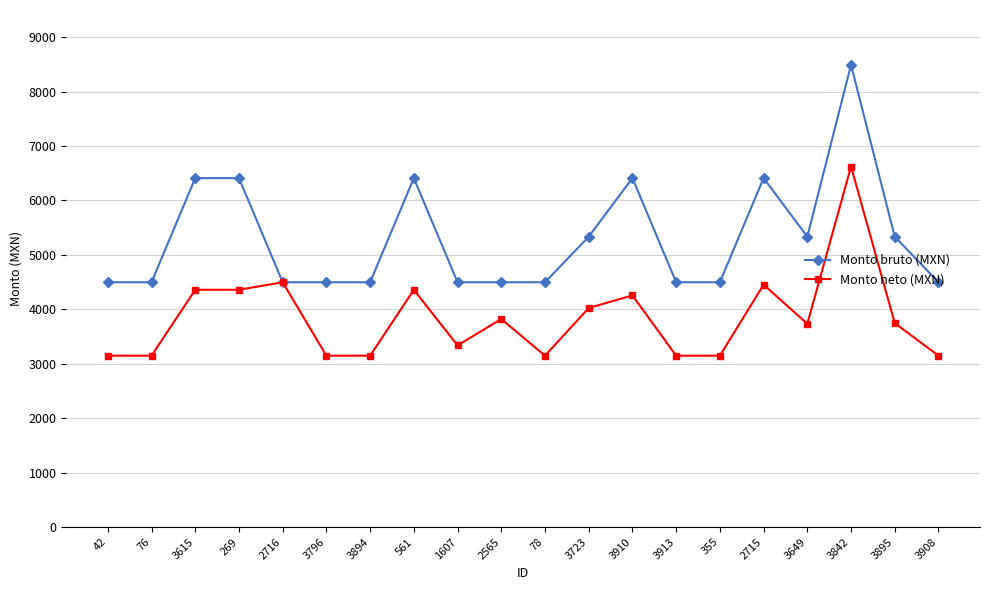

Rank the series at 2565 from highest to lowest value.

Monto bruto (MXN), Monto neto (MXN)